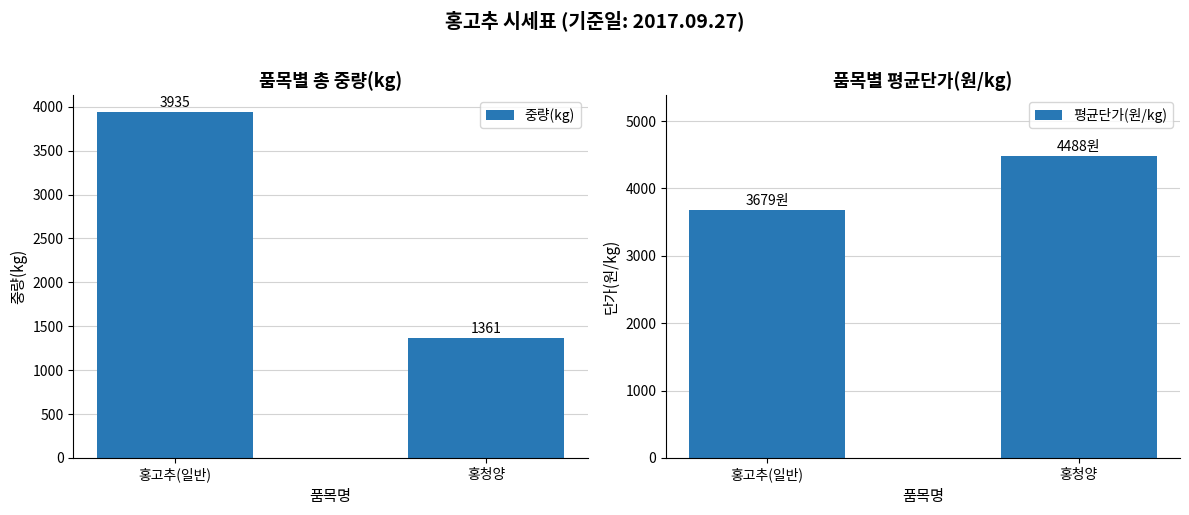

What is the label of the 2nd bar from the right?

홍고추(일반)